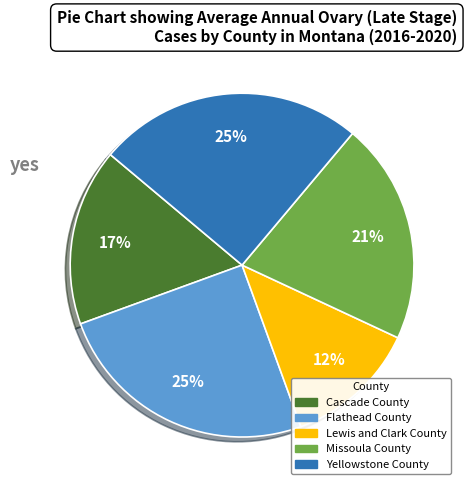

The Cascade County slice represents 17% of the pie. True or false?

True